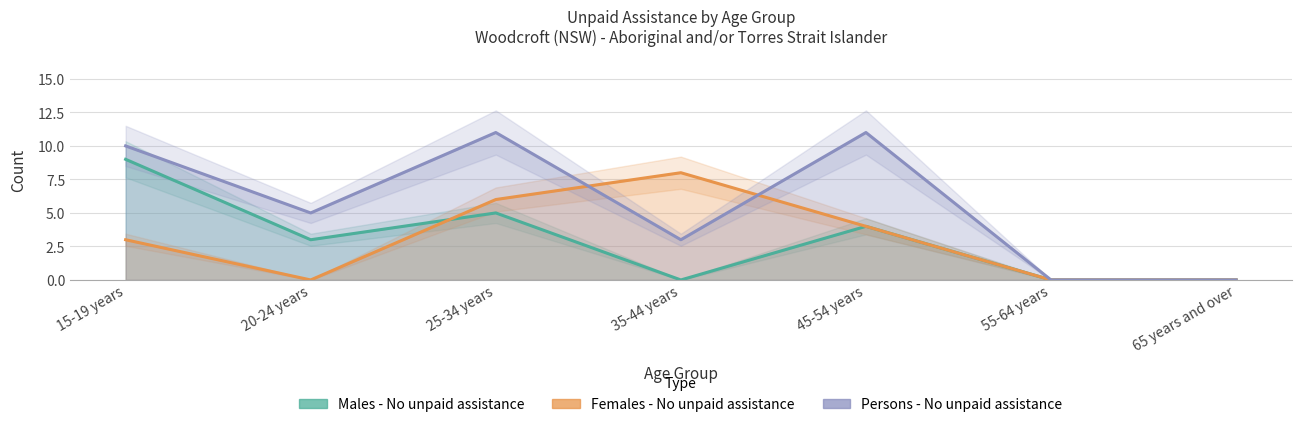

At which label does Males - No unpaid assistance reach its minimum?

35-44 years